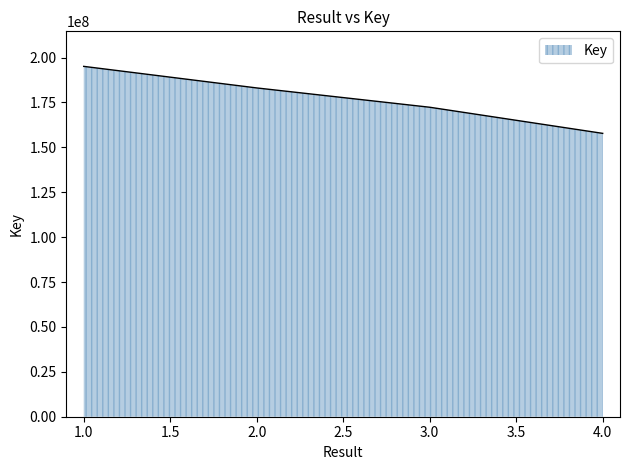

What is the smallest value displayed?

157795504